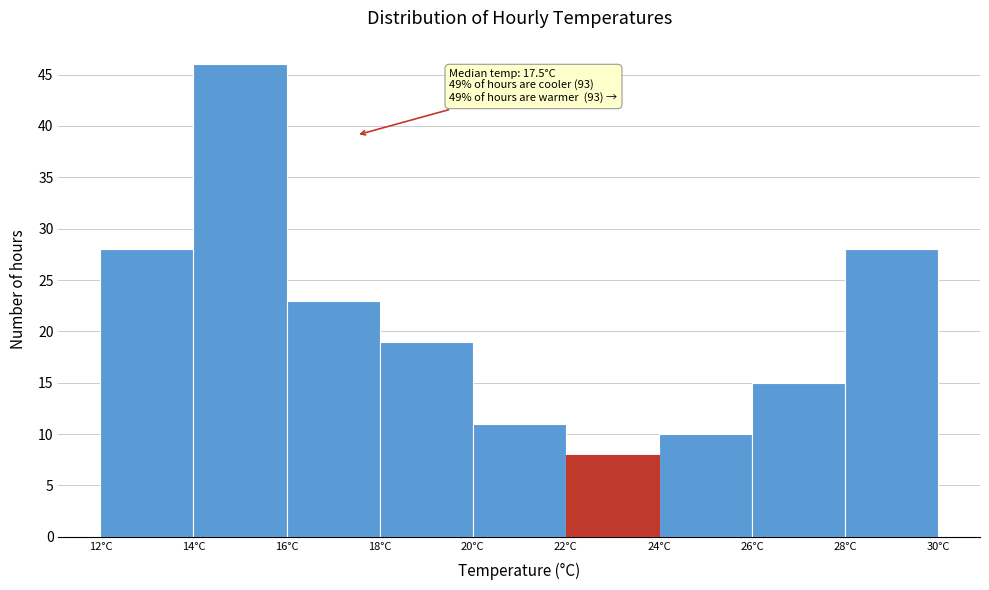

Over which range of the x-axis is the bar tallest?

14 to 16